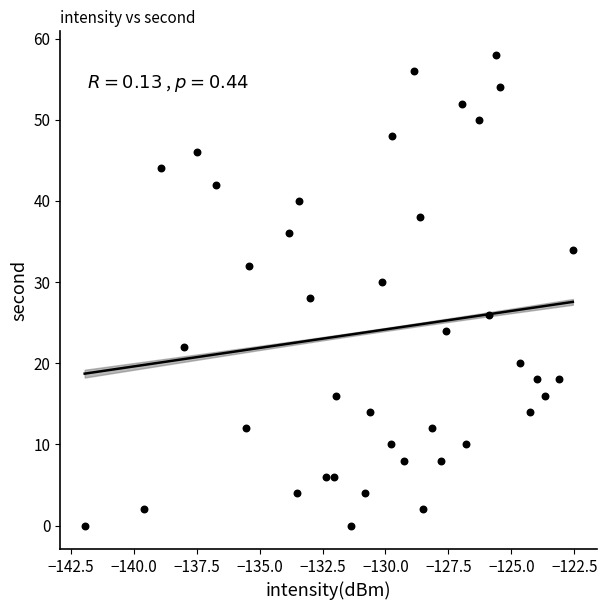

What is the range of Y values (max minus min)?

58